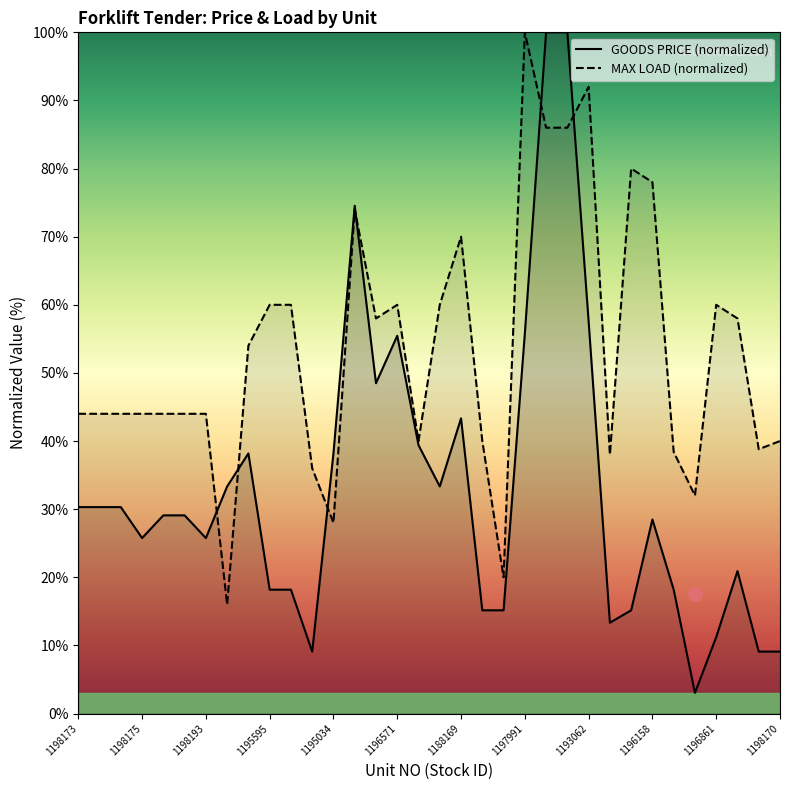

What is the sum of the GOODS PRICE (JPY) values at 1195593 and 1196573?

148.5